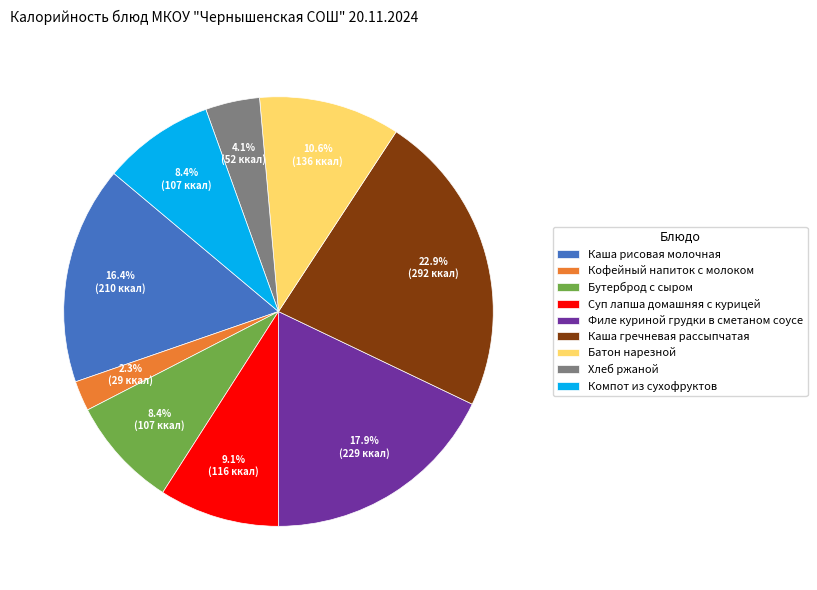

Count the number of slices in the pie.

9